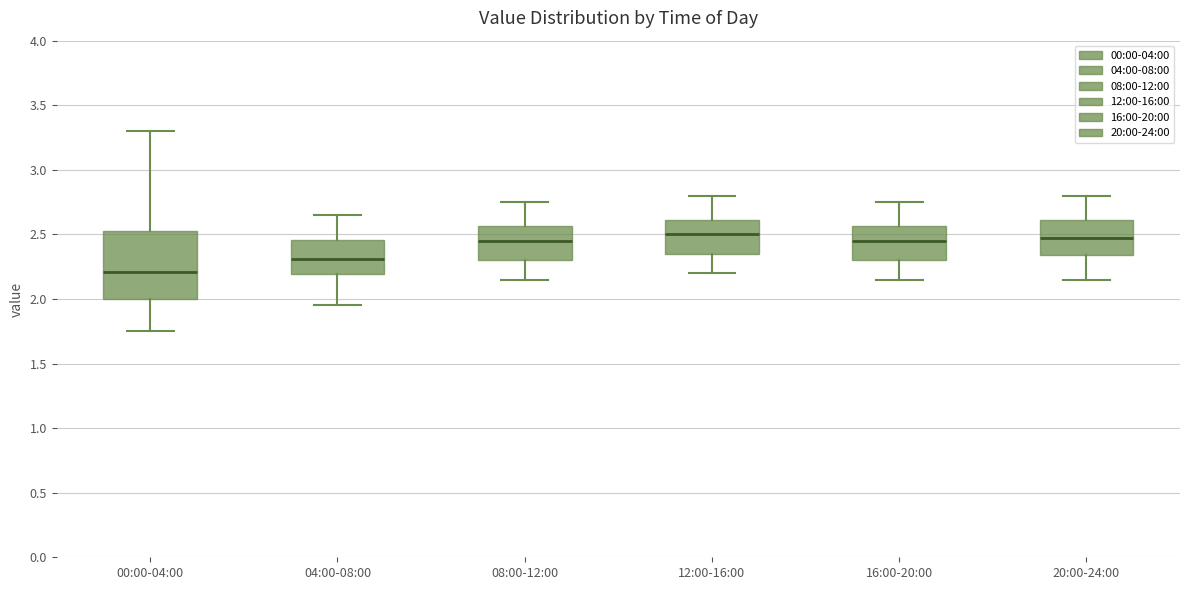

Which box is the tallest, from its lower edge to its upper edge?

00:00-04:00